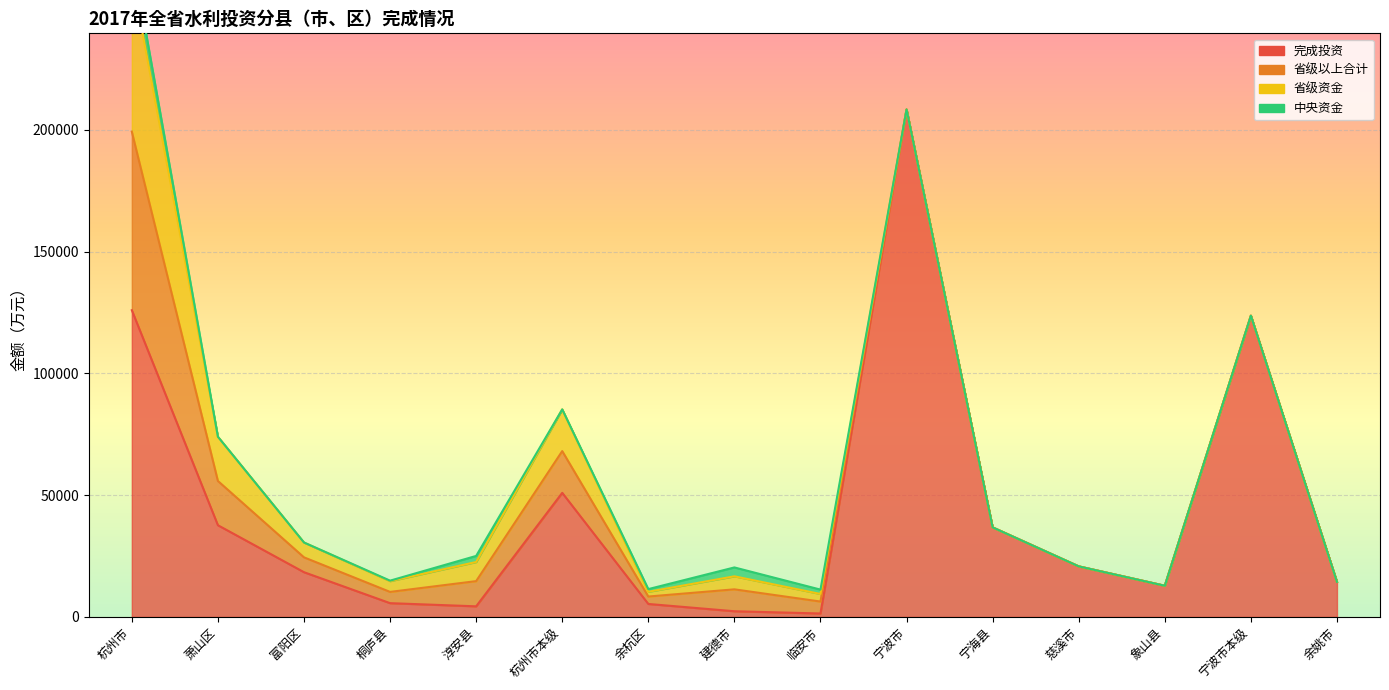

What is the maximum value for 完成投资?

208378.0